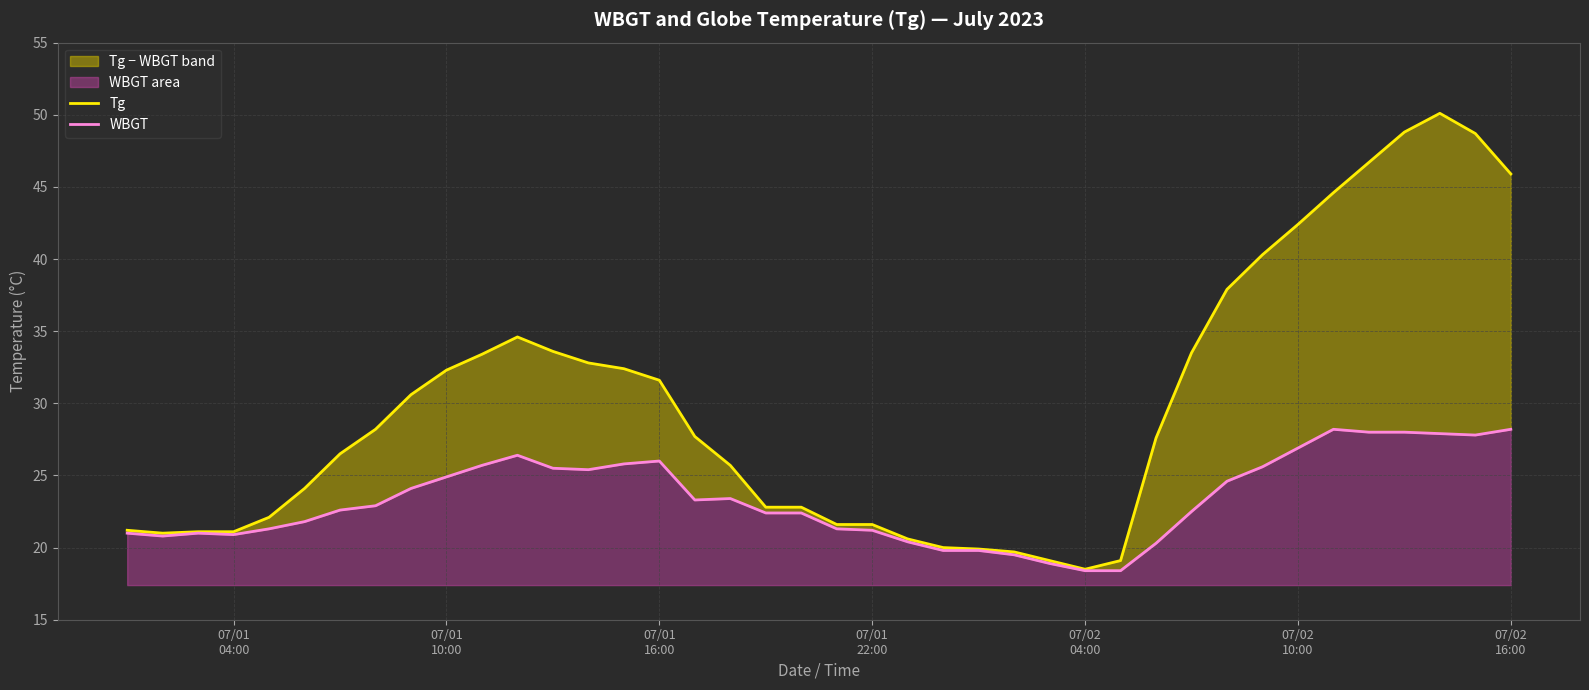

True or false: WBGT has more than 0 points higher than both neighbors.

True